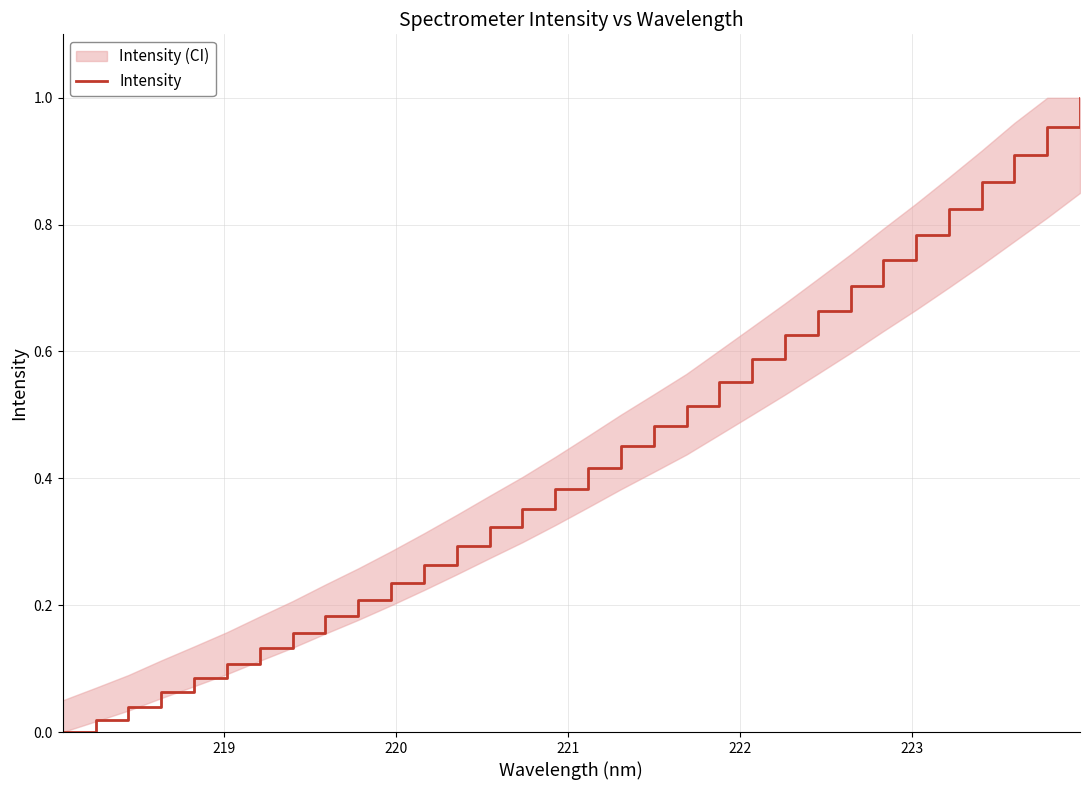

The chart shows a value of 0.4 at 22. True or false?

False